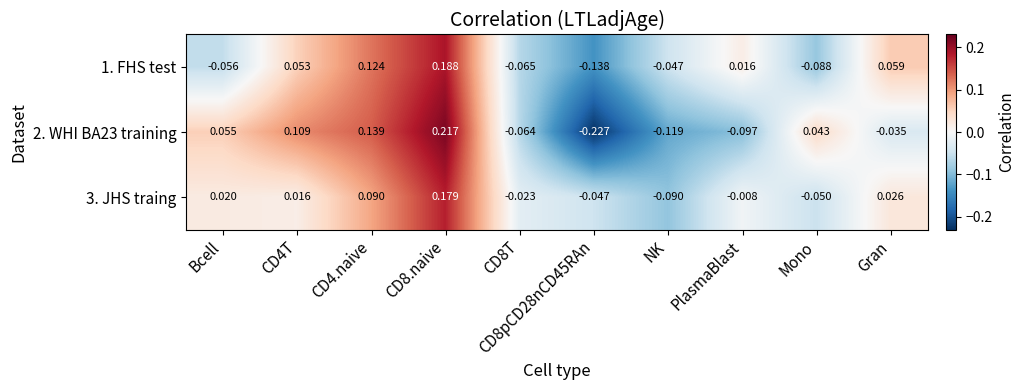

At which label is 2. WHI BA23 training closest to 0?

Gran